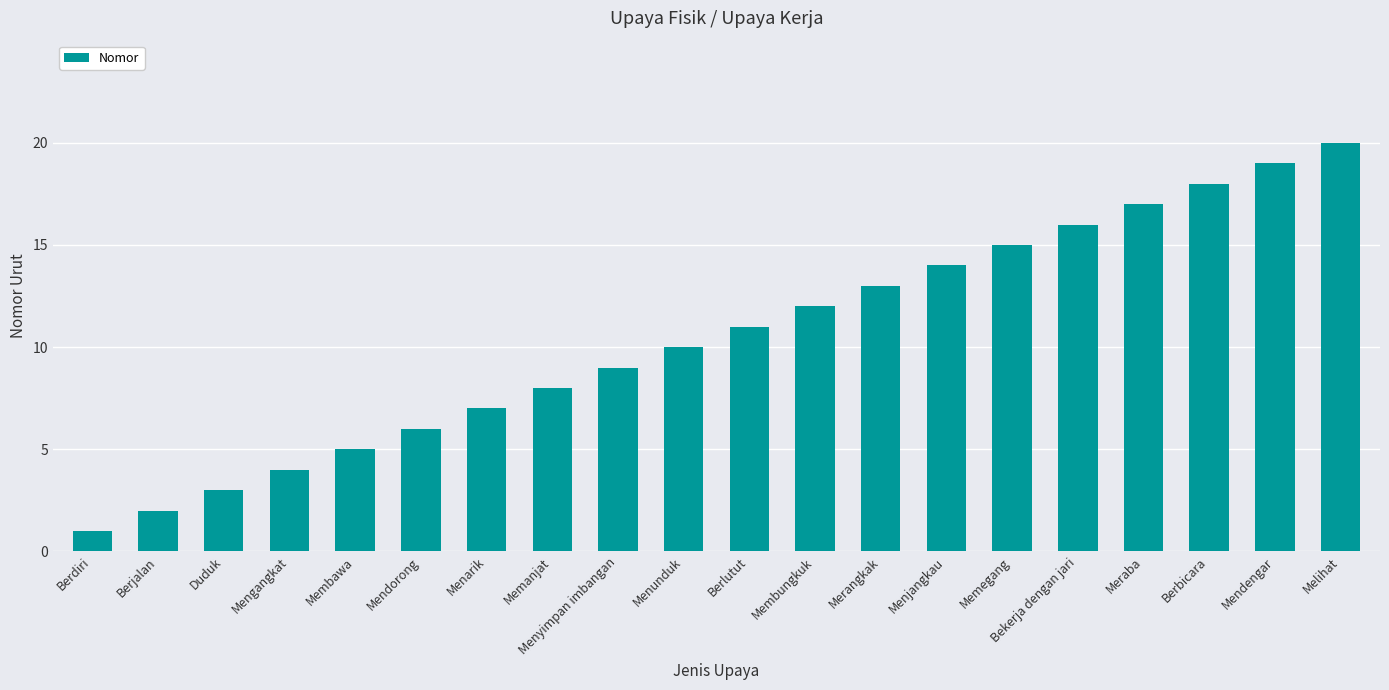

Which category has the lowest value across all series?

Berdiri